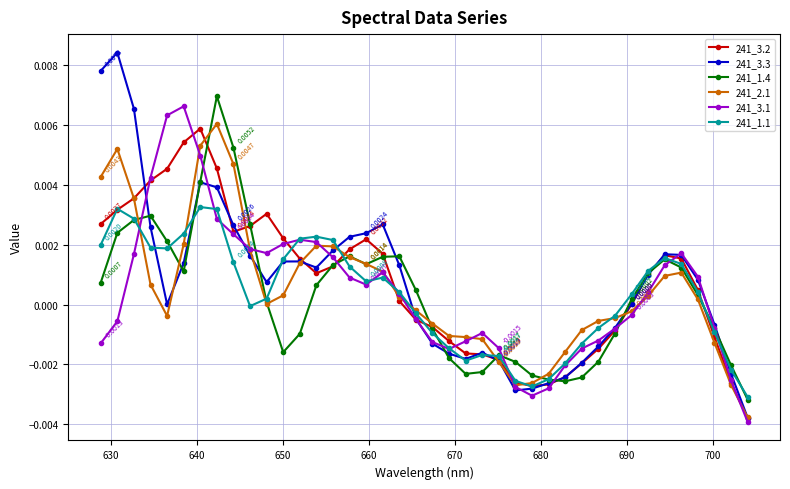

True or false: 241_1.4 has more than 0 points higher than both neighbors.

True